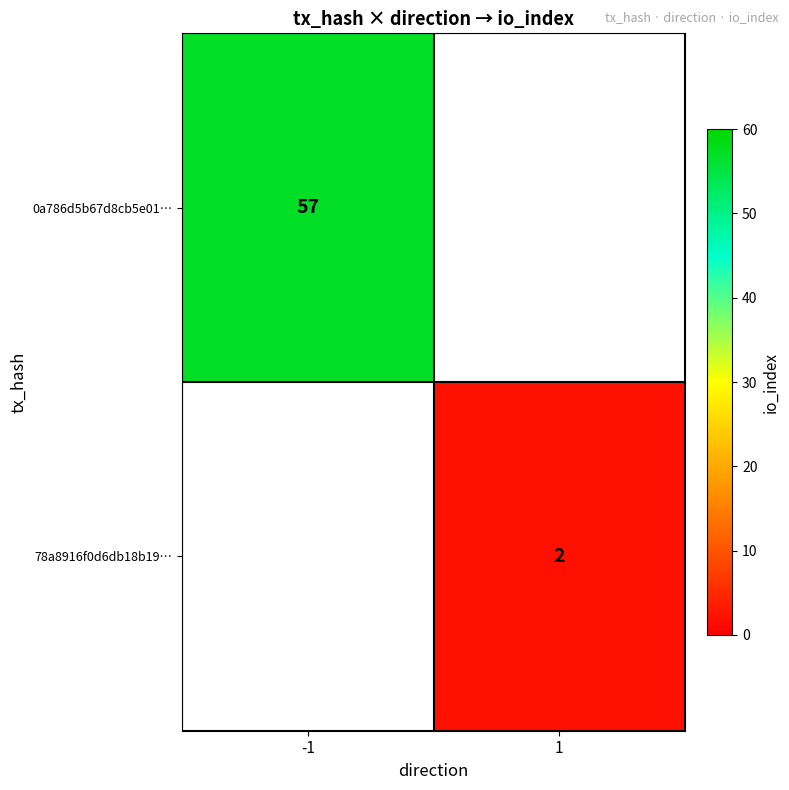

At how many categories does at least one series exceed 32?

1